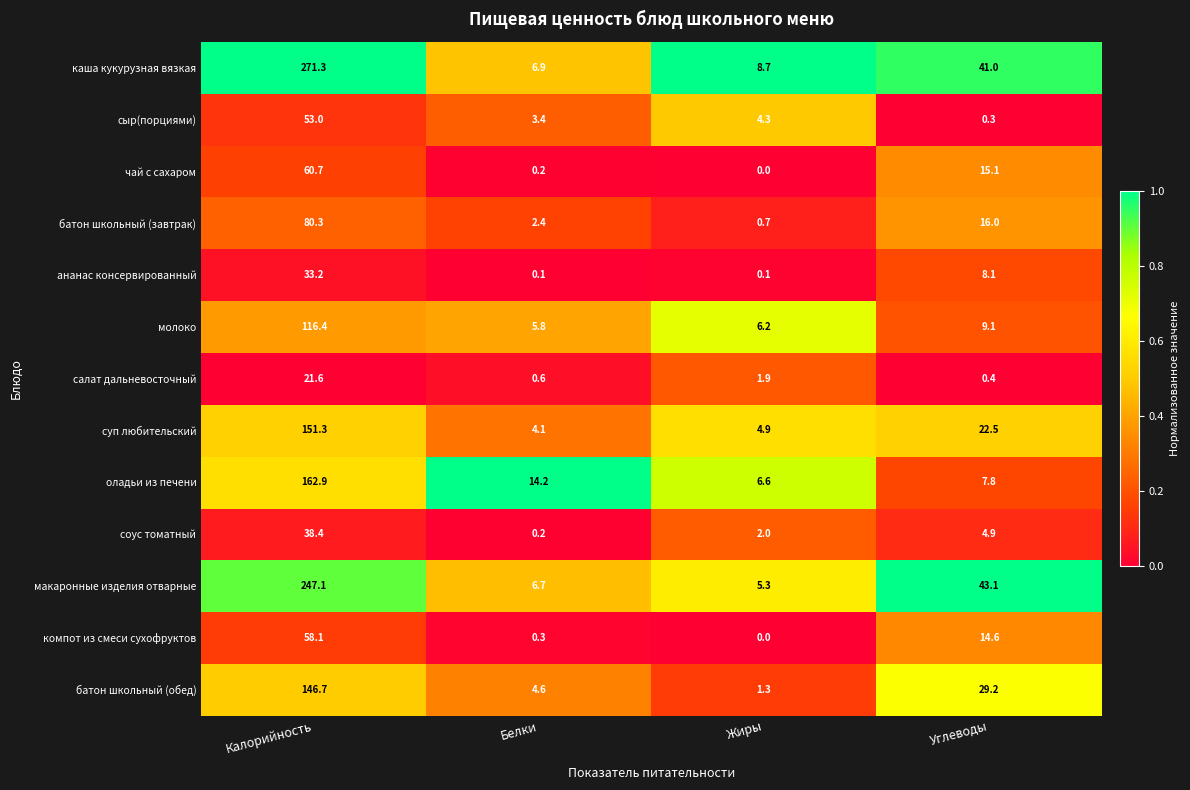

The value of салат дальневосточный at Углеводы is 0.4. True or false?

True